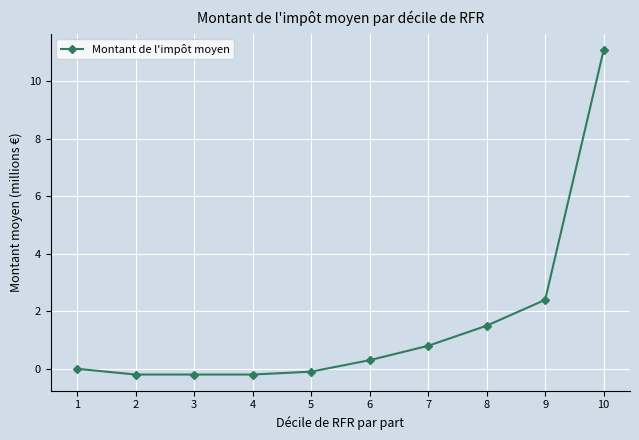

Reading right to left, what are all the values shown in this chart?

11.1	2.4	1.5	0.8	0.3	-0.1	-0.2	-0.2	-0.2	0.0